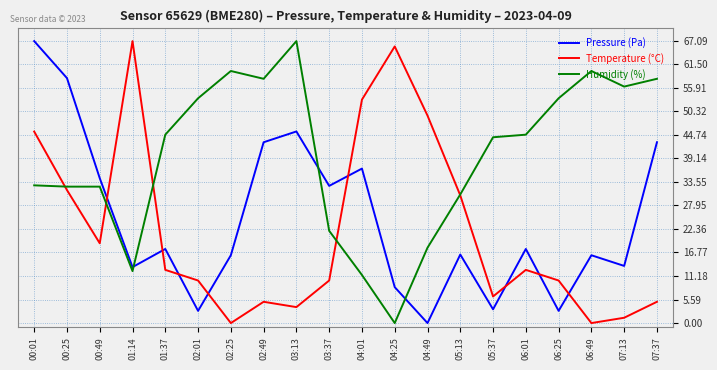

At which category does Pressure (Pa) reach its first local valley?

01:14